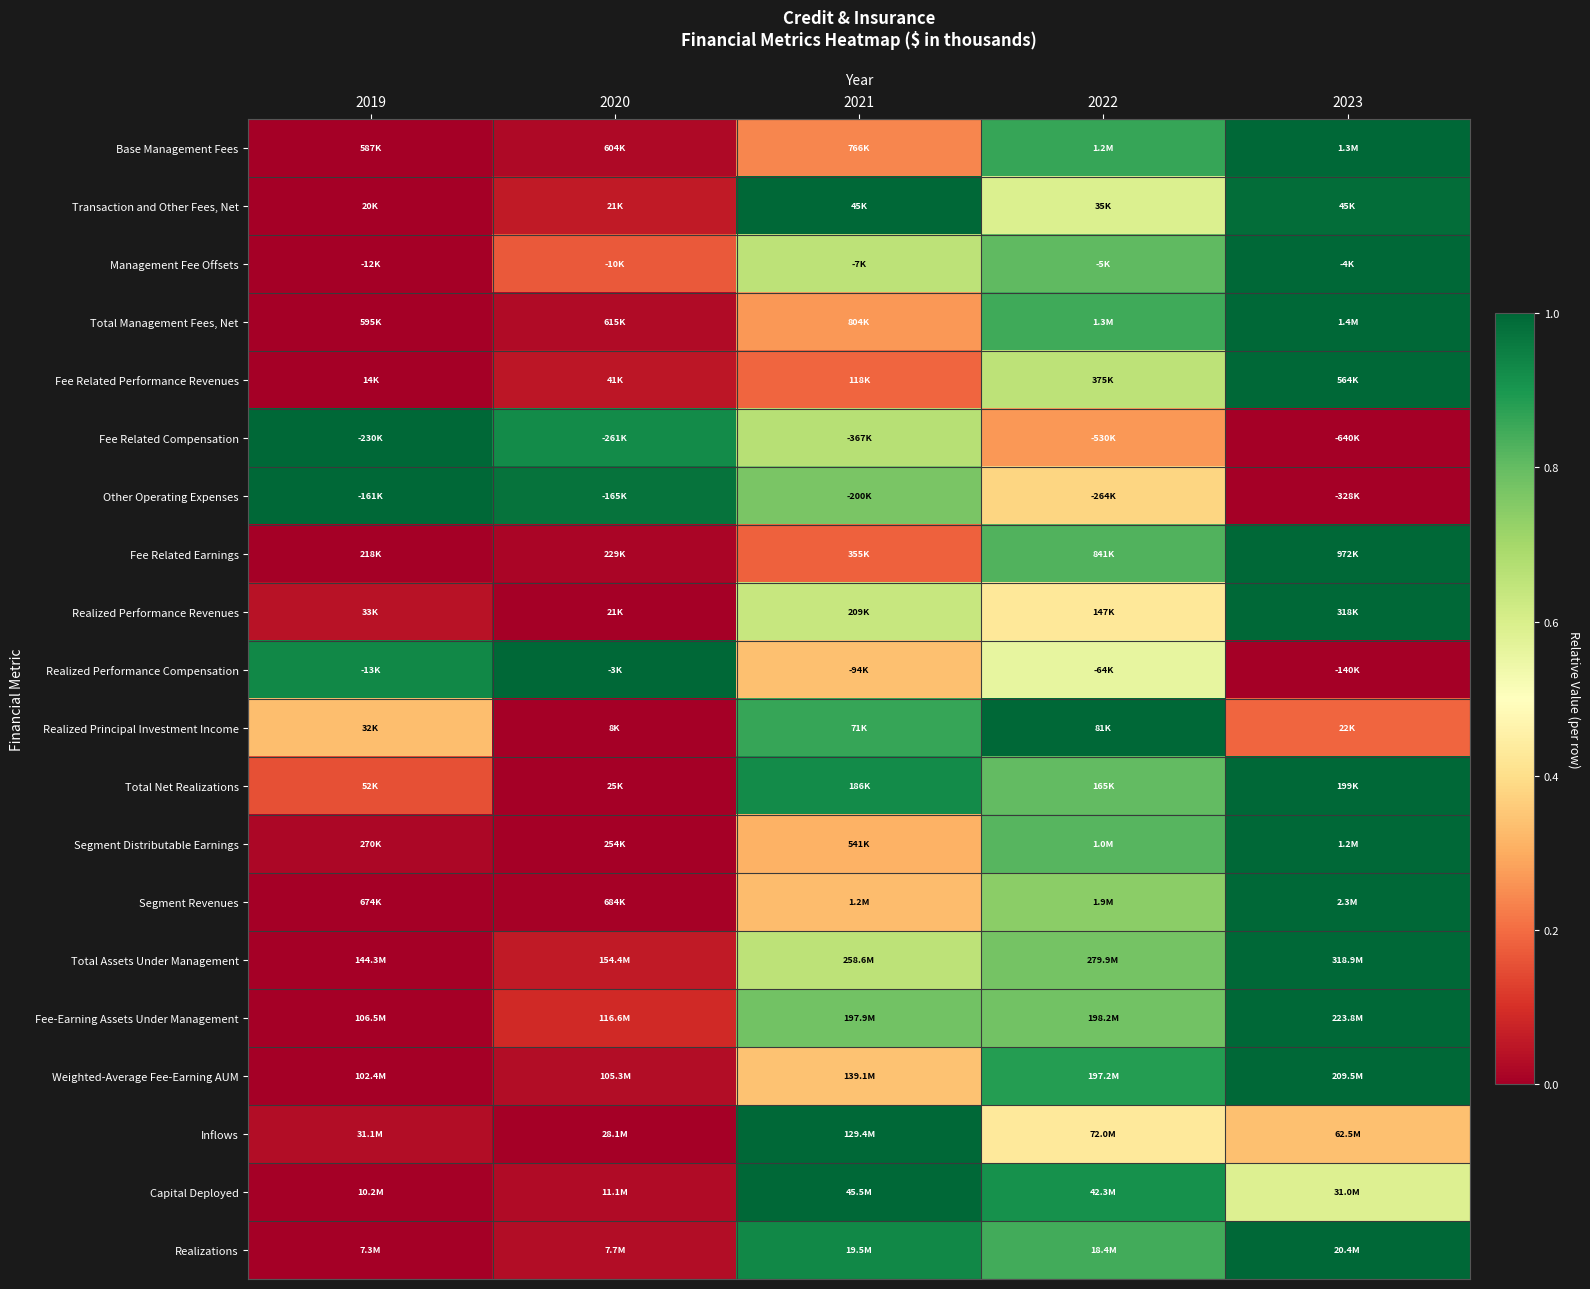

Which has a higher value, 2021 or 2020?

2021